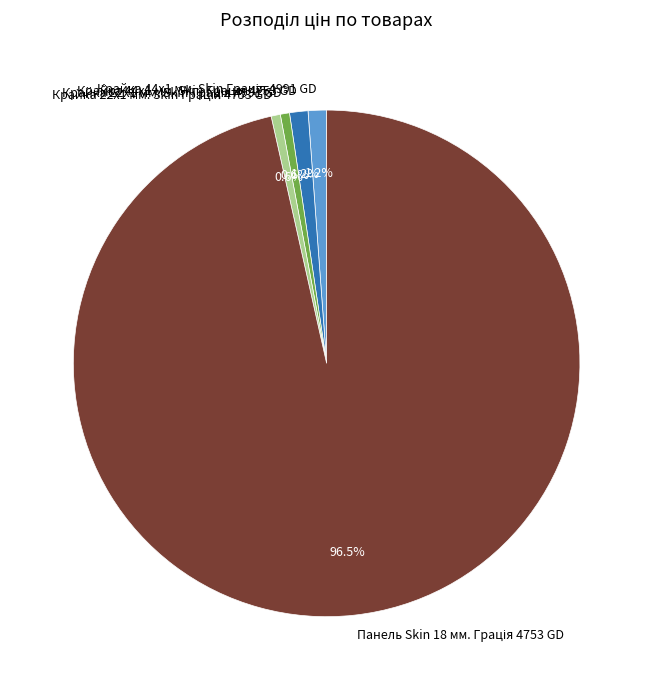

Does any single category account for the majority?

Yes